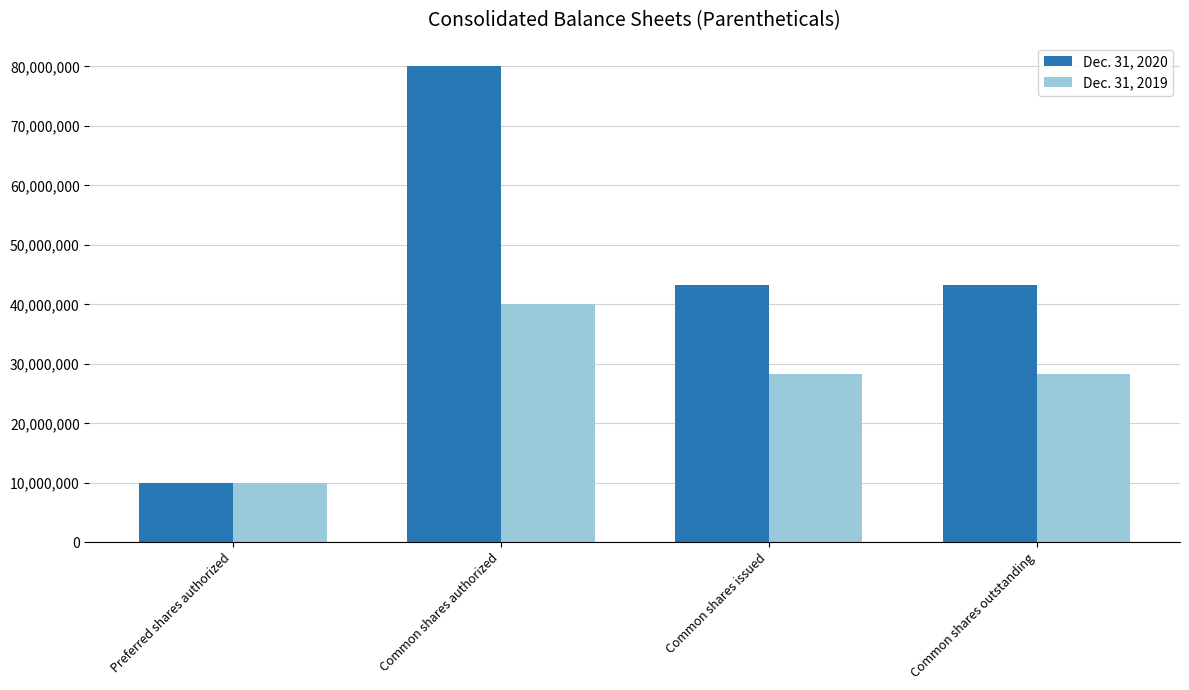

Reading right to left, extract all data points from this chart.

Dec. 31, 2020: 43336277	43336277	80000000	10000000
Dec. 31, 2019: 28231267	28231267	40000000	10000000